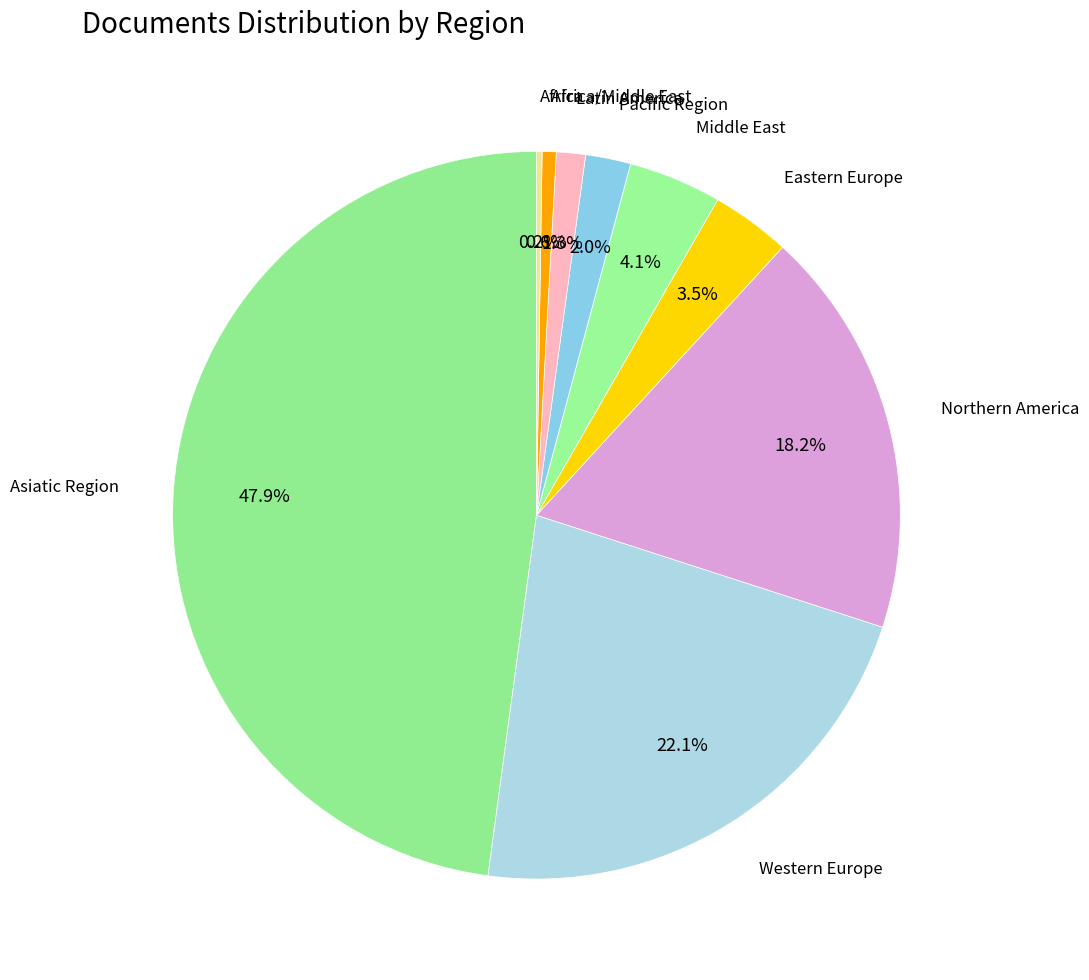

What is the ratio of the value at Western Europe to the value at Asiatic Region?

0.5